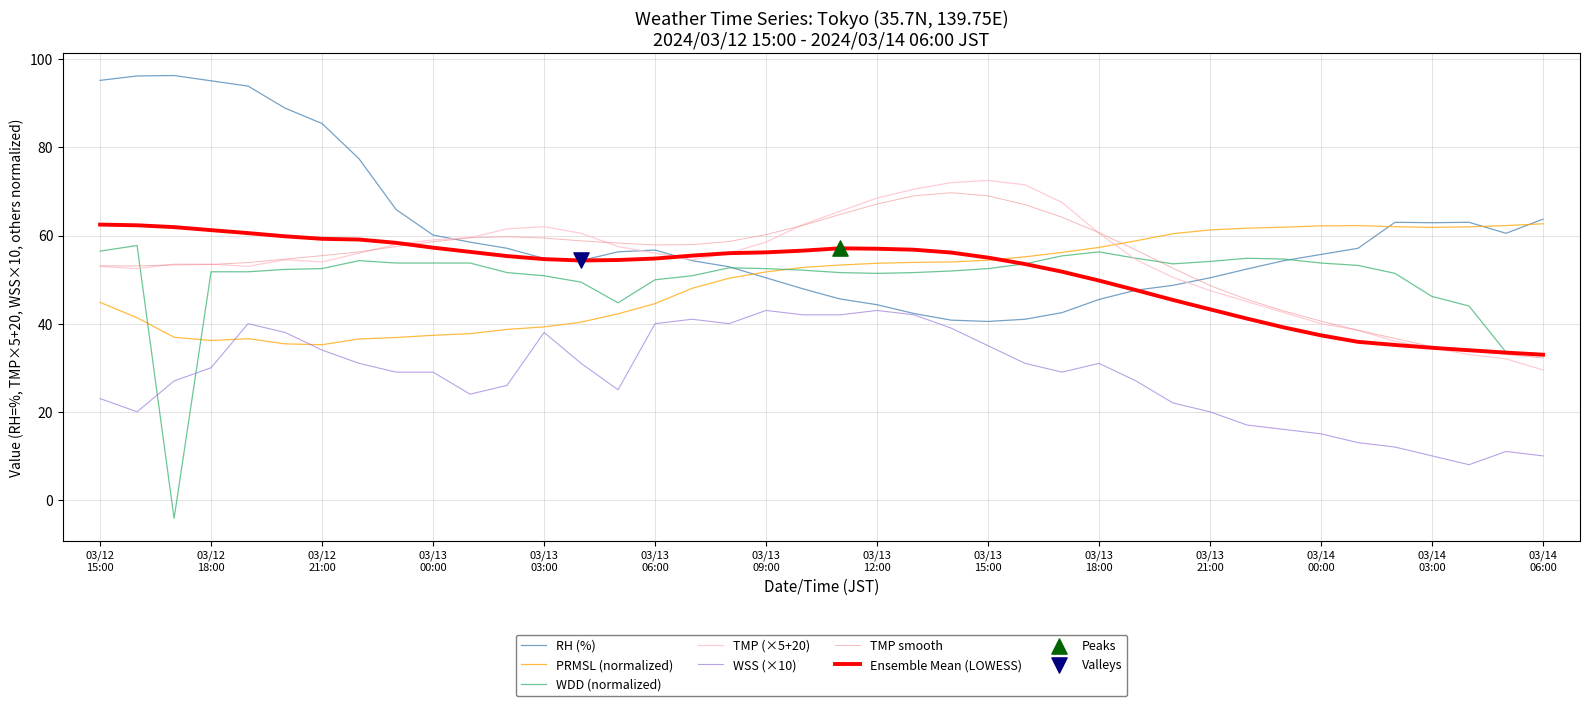

Which series has the largest range (max minus min)?

WDD (normalized)